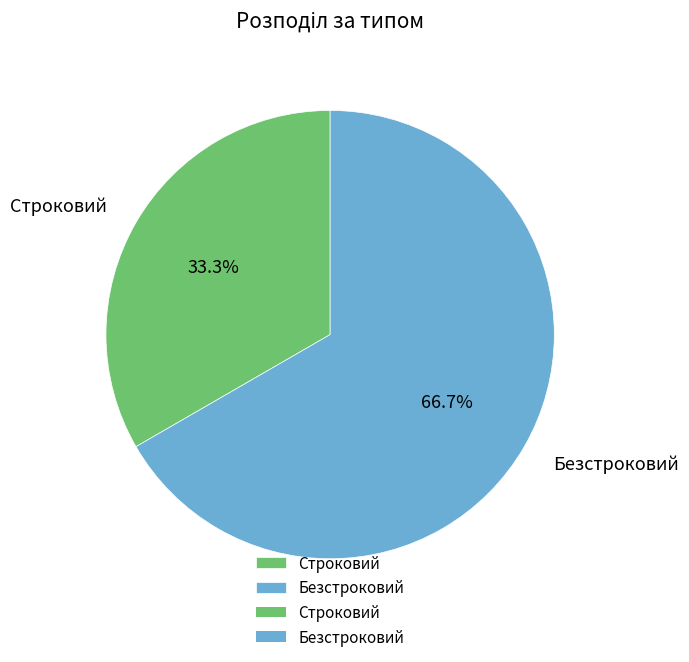

Combined, what portion of the pie is Строковий and Безстроковий?

100.0%